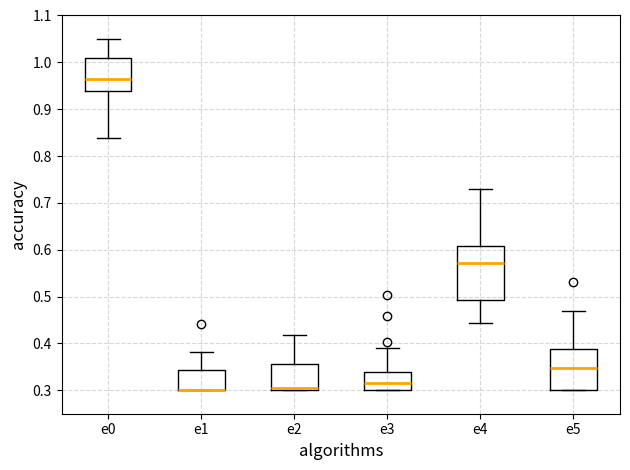

Reading left to right, transcribe this box plot: for each box, give where its median line is, the range the box spans, and where its two whiskers end, as read against the y-axis. The values are not printed on the chart, so give them approximately, as read against the axis.

e0: median 0.96, box 0.94 to 1.01, whiskers 0.84 to 1.05
e1: median 0.30 (drawn on the box's lower edge), box 0.30 to 0.34, whiskers 0.30 to 0.38
e2: median 0.30 (just above the box's lower edge), box 0.30 to 0.36, whiskers 0.30 to 0.42
e3: median 0.32, box 0.30 to 0.34, whiskers 0.30 to 0.39
e4: median 0.57, box 0.49 to 0.61, whiskers 0.44 to 0.73
e5: median 0.35, box 0.30 to 0.39, whiskers 0.30 to 0.47